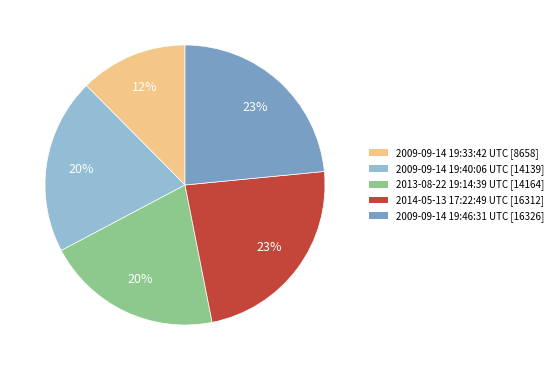

Is there a majority slice in this chart?

No